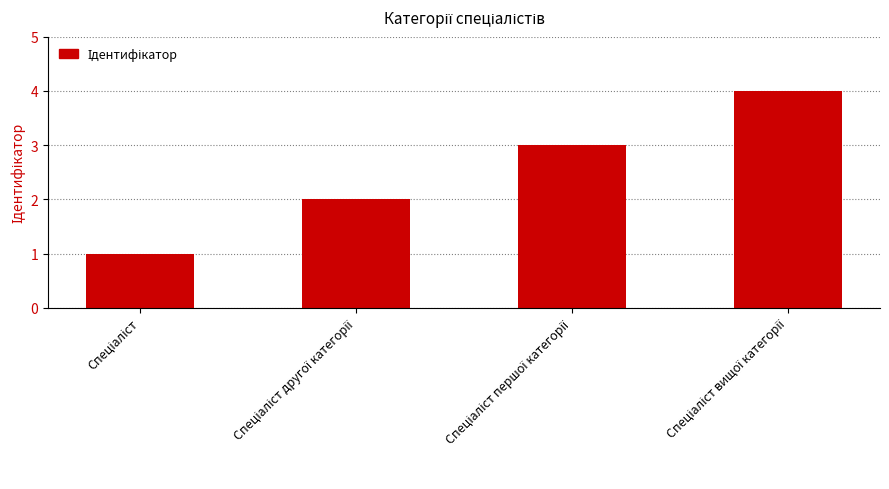

What is the maximum value shown in the chart?

4